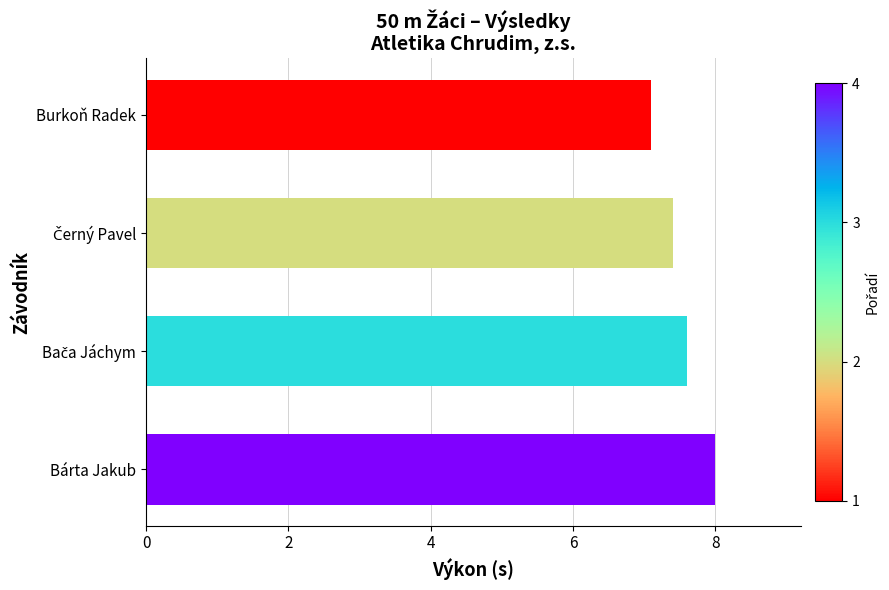

How many values are between 7 and 8?

4